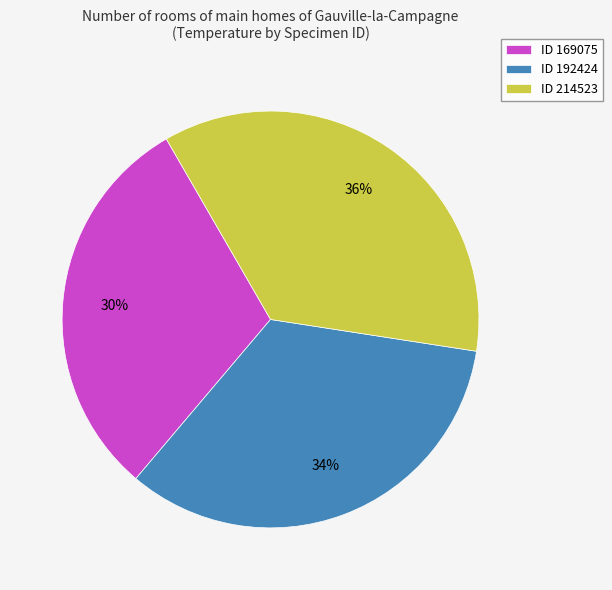

To the nearest percent, what is the combined percentage of ID 169075 and ID 214523?

66%